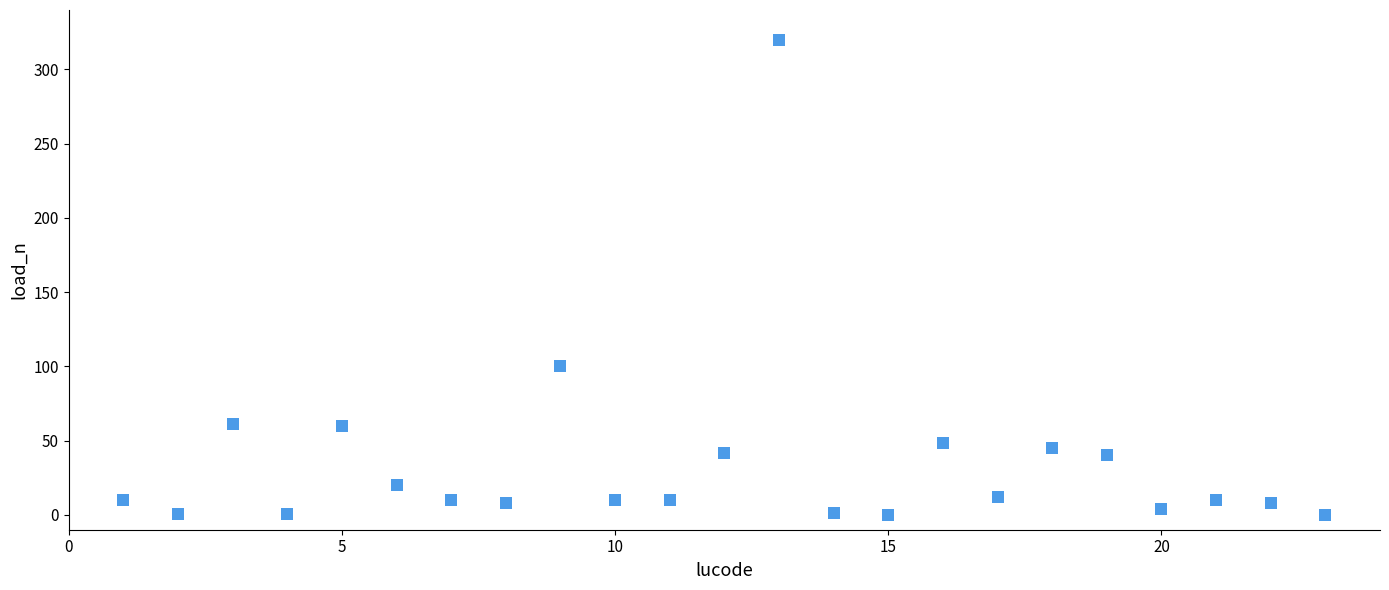

What Y value in the scatter plot is closest to 160?

100.0